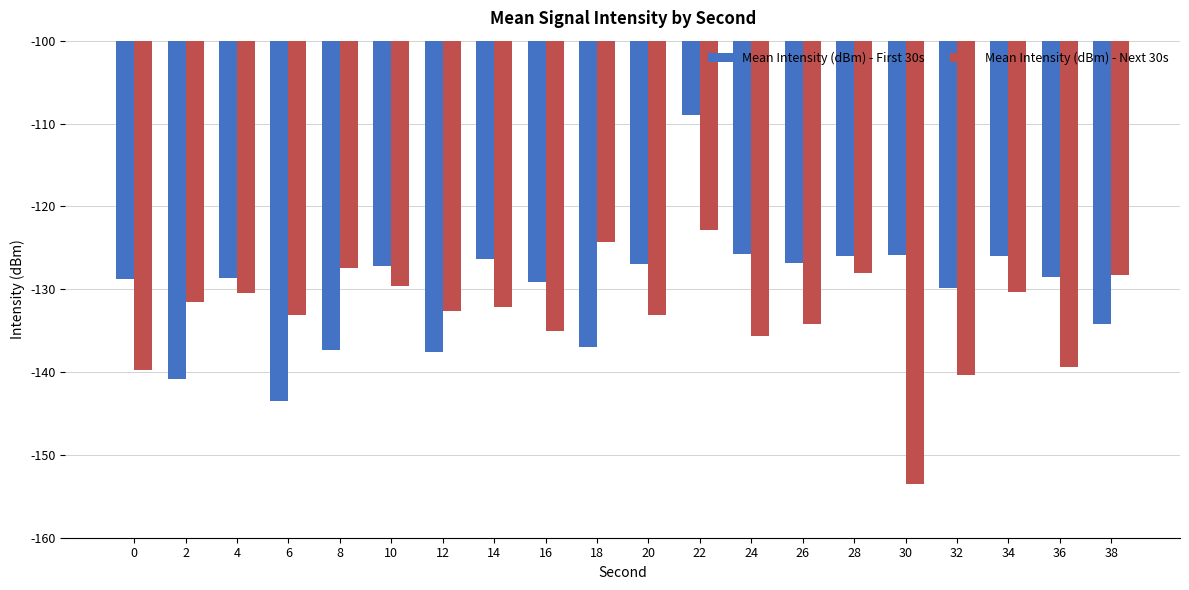

What is the spread (max minus min) of values at 26?

7.3